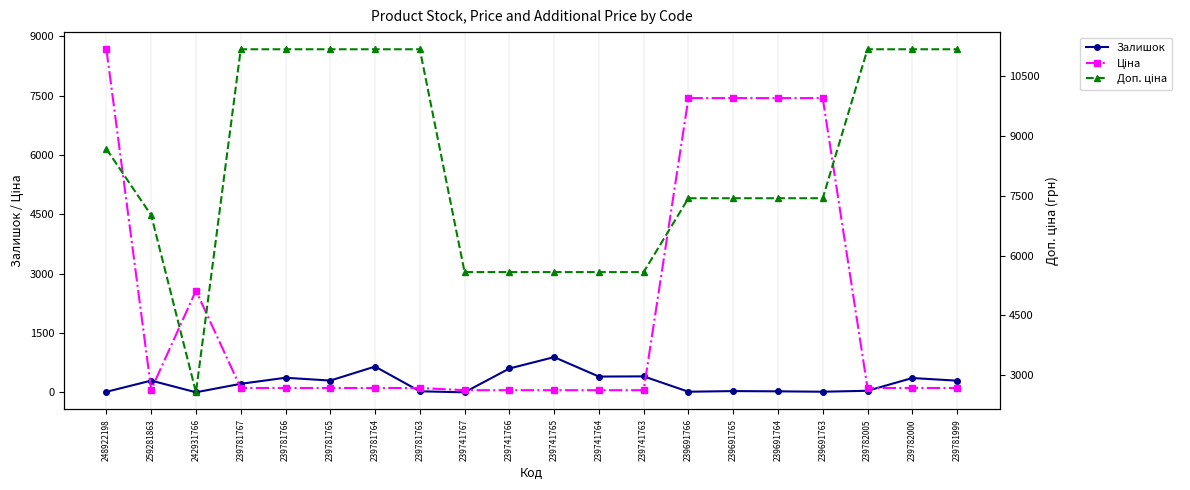

List the series in order of their overall mean, highest first.

Доп. ціна, Ціна, Залишок